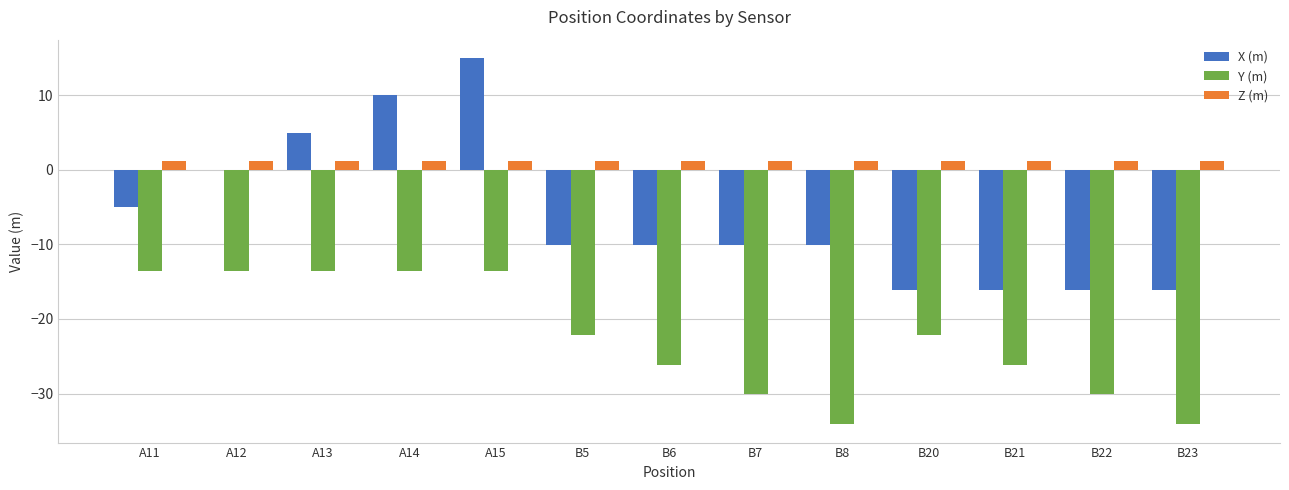

Which category has the highest value across all series?

A15